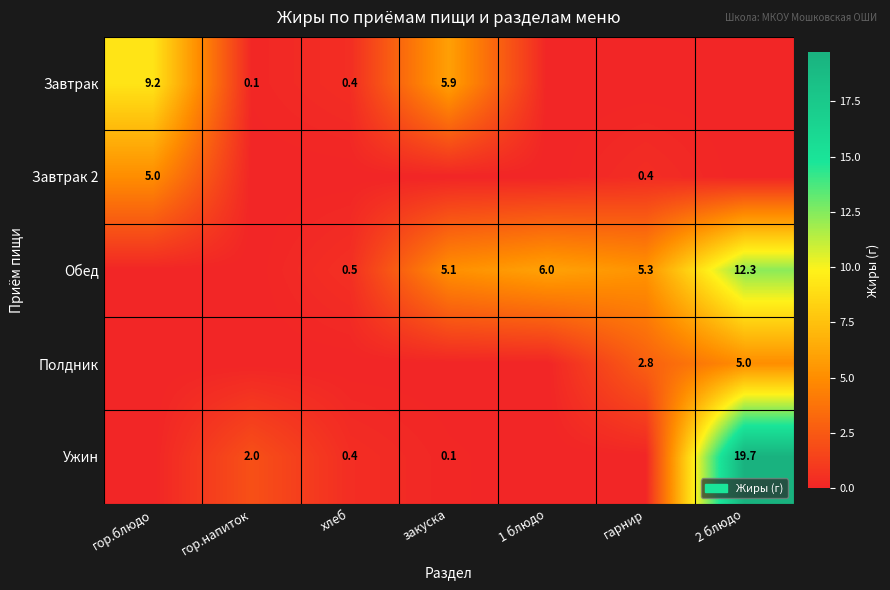

Count the number of categories in the chart.

7